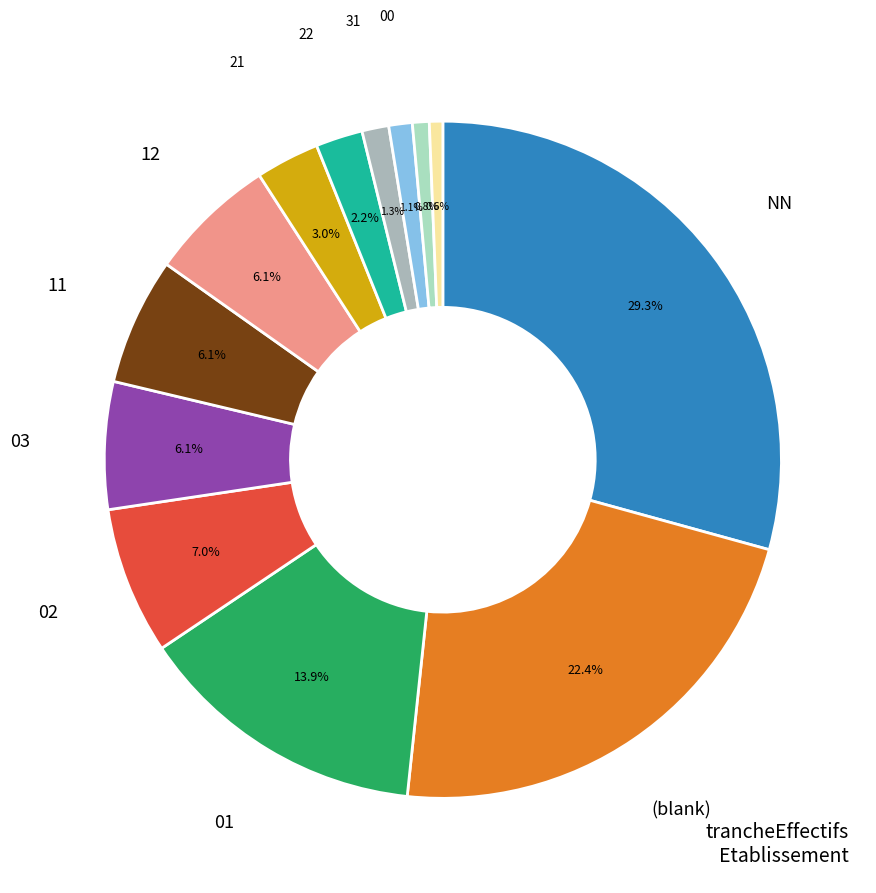

Is there any slice that represents more than half of the pie?

No